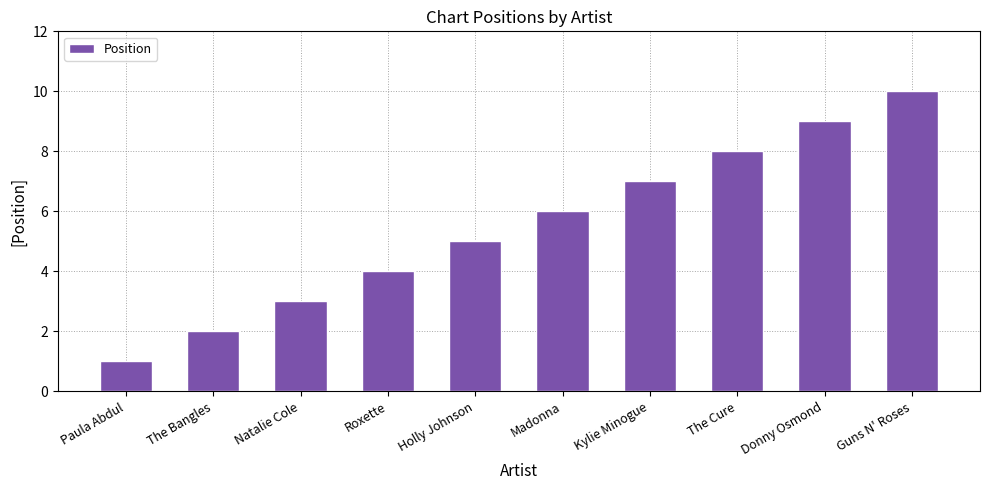

Reading left to right, extract all data points from this chart.

1	2	3	4	5	6	7	8	9	10